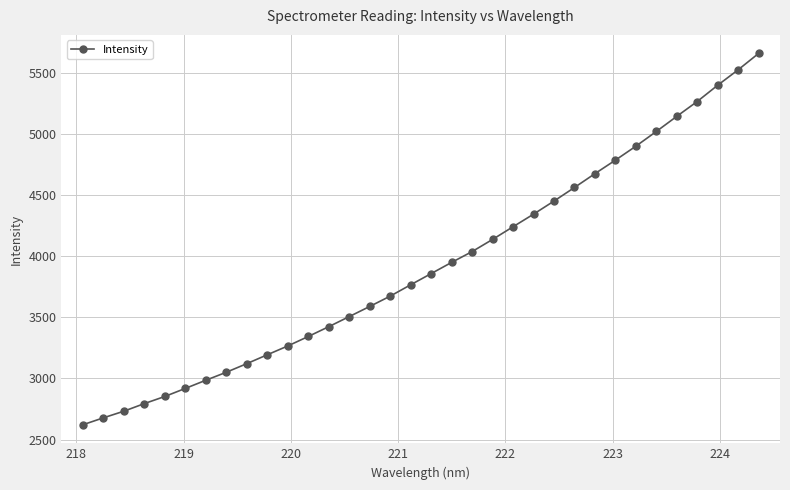

What is the smallest value displayed?

2620.9